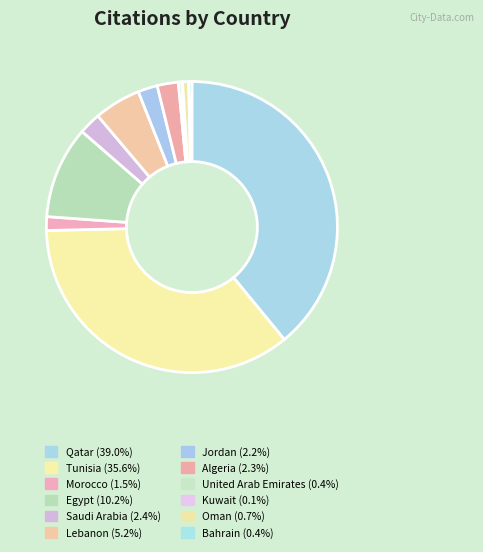

To the nearest percent, what is the difference between the Morocco and Kuwait slice percentages?

1%